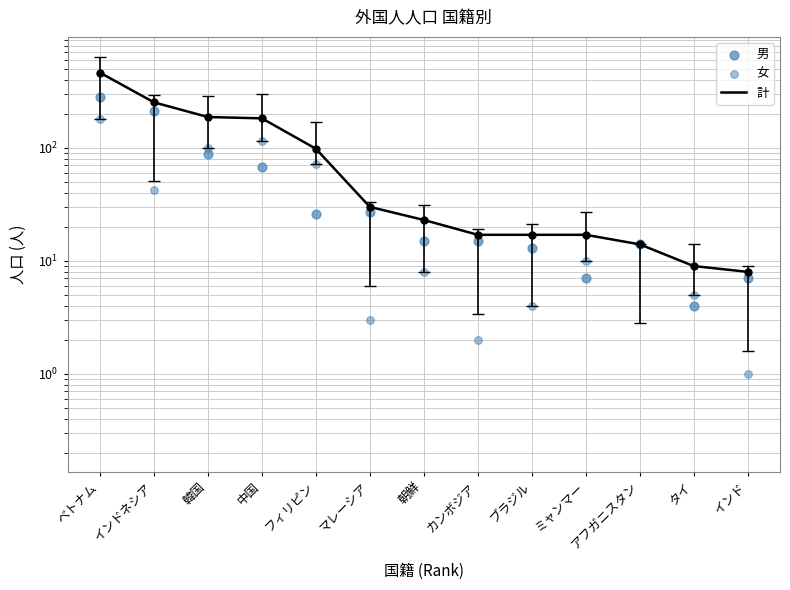

Which series contains the highest Y value?

計